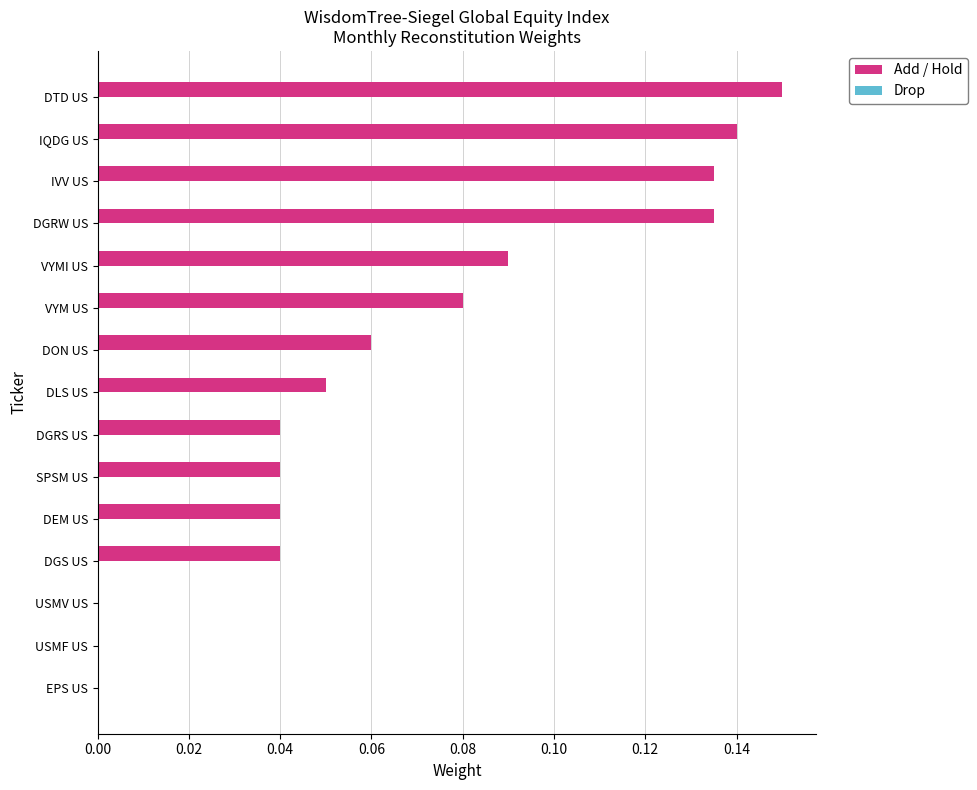

What is the sum of all values?

1.0